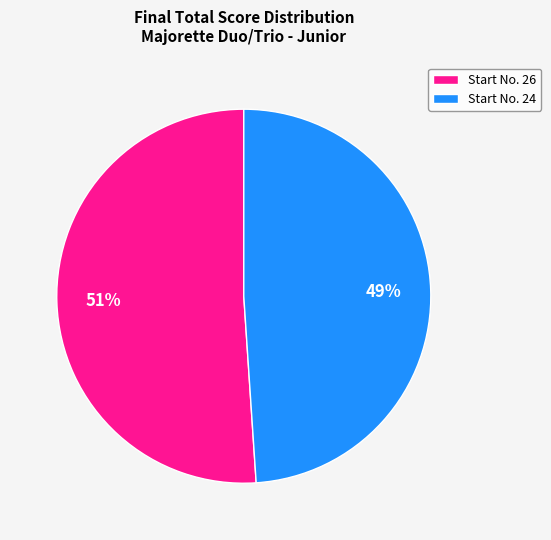

To the nearest percent, what is the average slice percentage?

50%